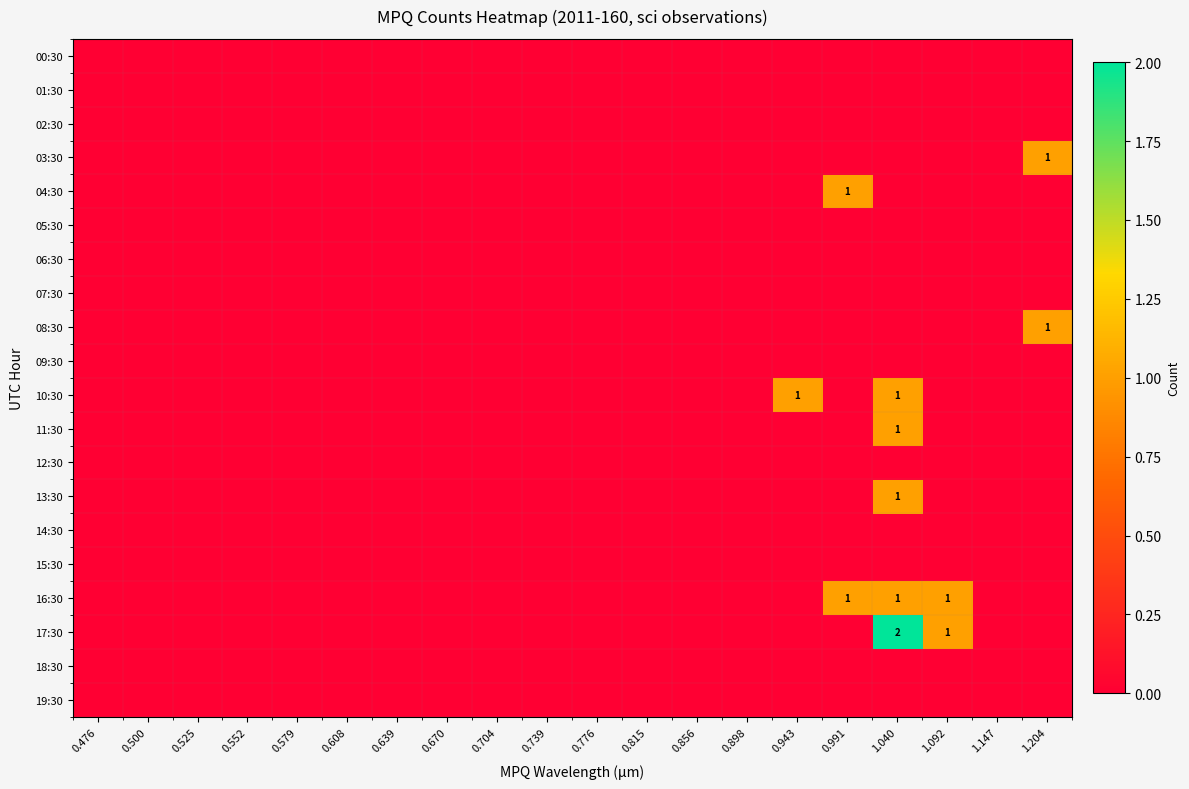

Which series has the largest total across all categories?

16:30